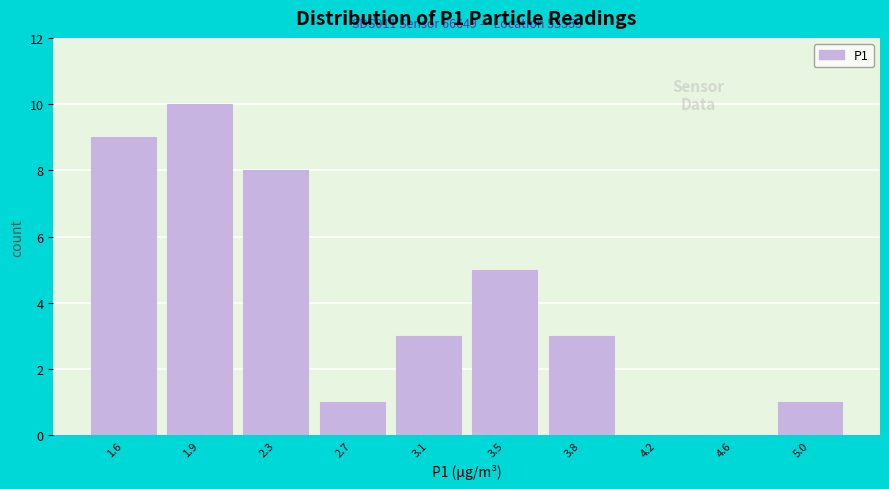

Reading right to left, extract all data points from this chart.

5.0=1	4.6=0	4.2=0	3.8=3	3.5=5	3.1=3	2.7=1	2.3=8	1.9=10	1.6=9